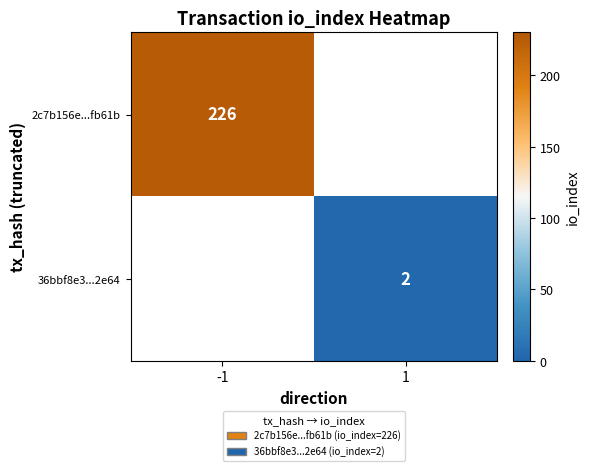

Is the value of 36bbf8e3...2e64 at 1 greater than the value of 2c7b156e...fb61b at -1?

No